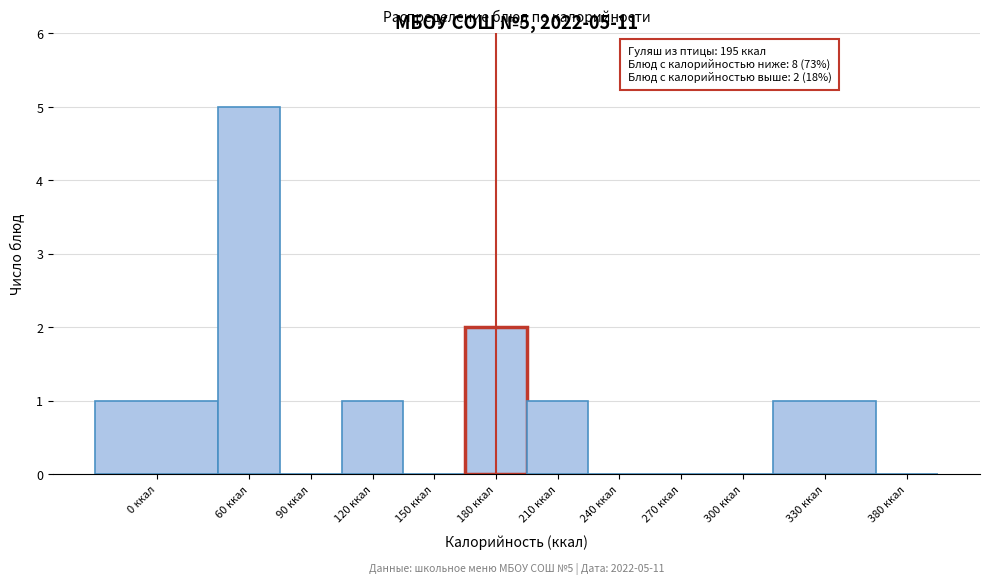

Reading right to left, extract all data points from this chart.

380 ккал=0	330 ккал=1	300 ккал=0	270 ккал=0	240 ккал=0	210 ккал=1	180 ккал=2	150 ккал=0	120 ккал=1	90 ккал=0	60 ккал=5	0 ккал=1